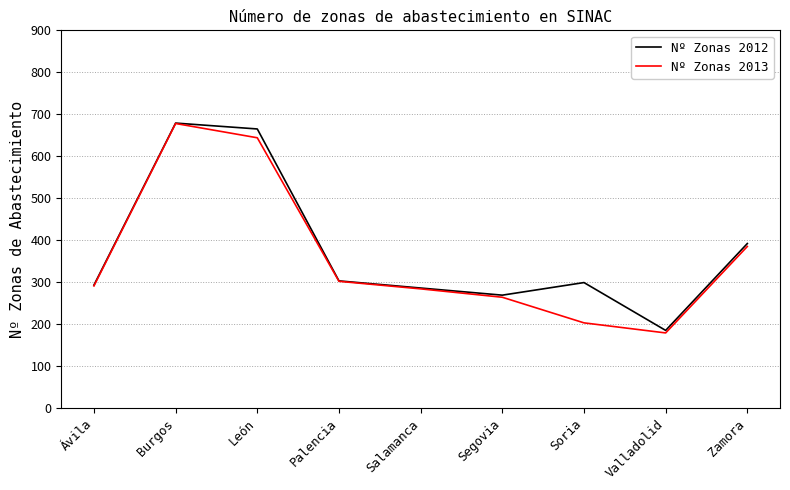

Reading right to left, extract all data points from this chart.

Nº Zonas 2012: 392	185	299	269	286	303	665	679	293
Nº Zonas 2013: 385	179	203	264	284	302	644	678	291